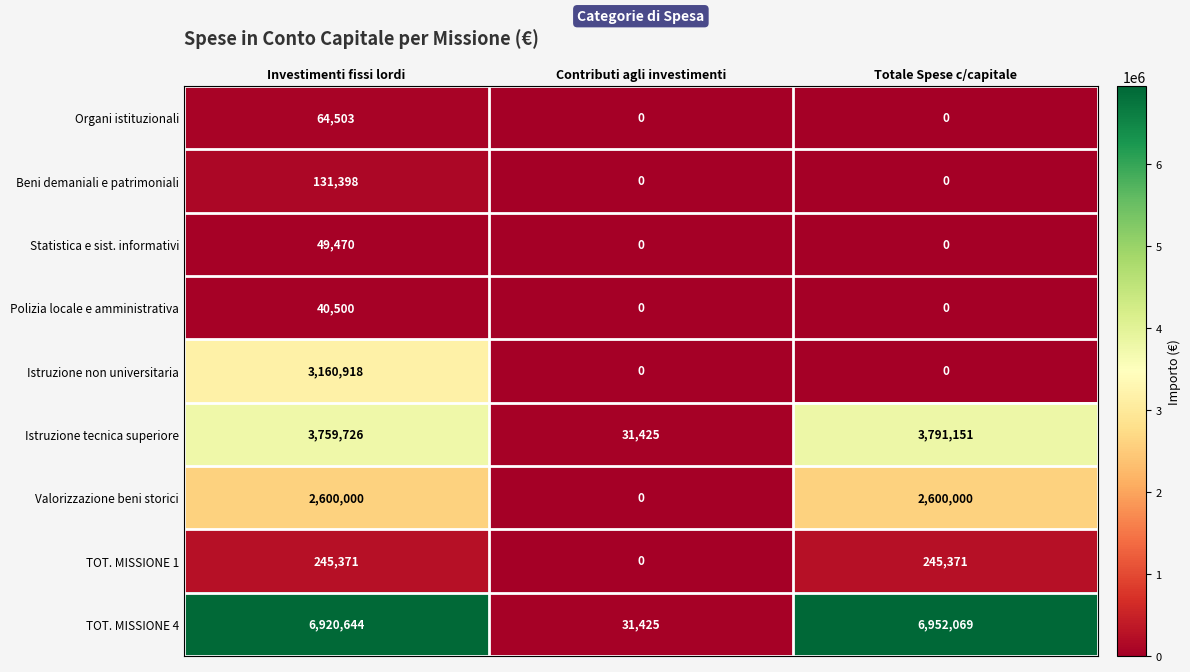

What is the total value across all series at Contributi agli investimenti?

62850